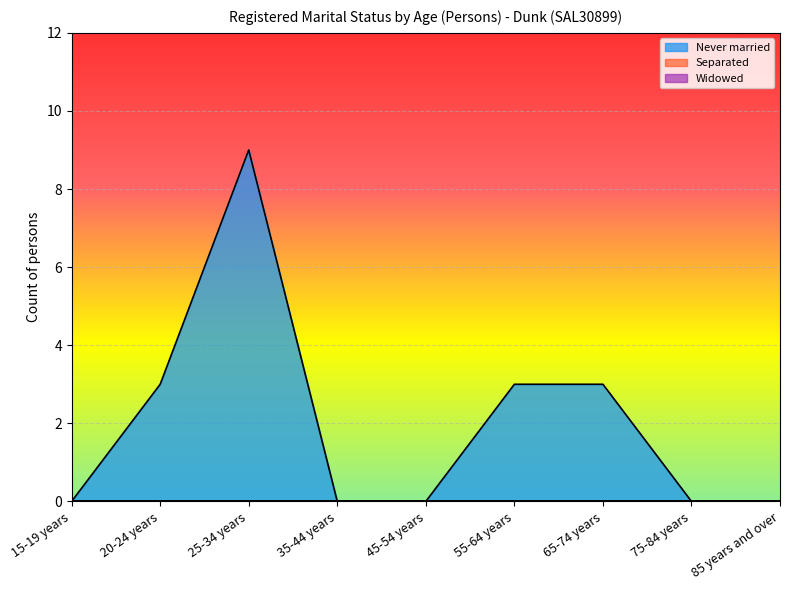

At which category is the sum across all series the highest?

25-34 years